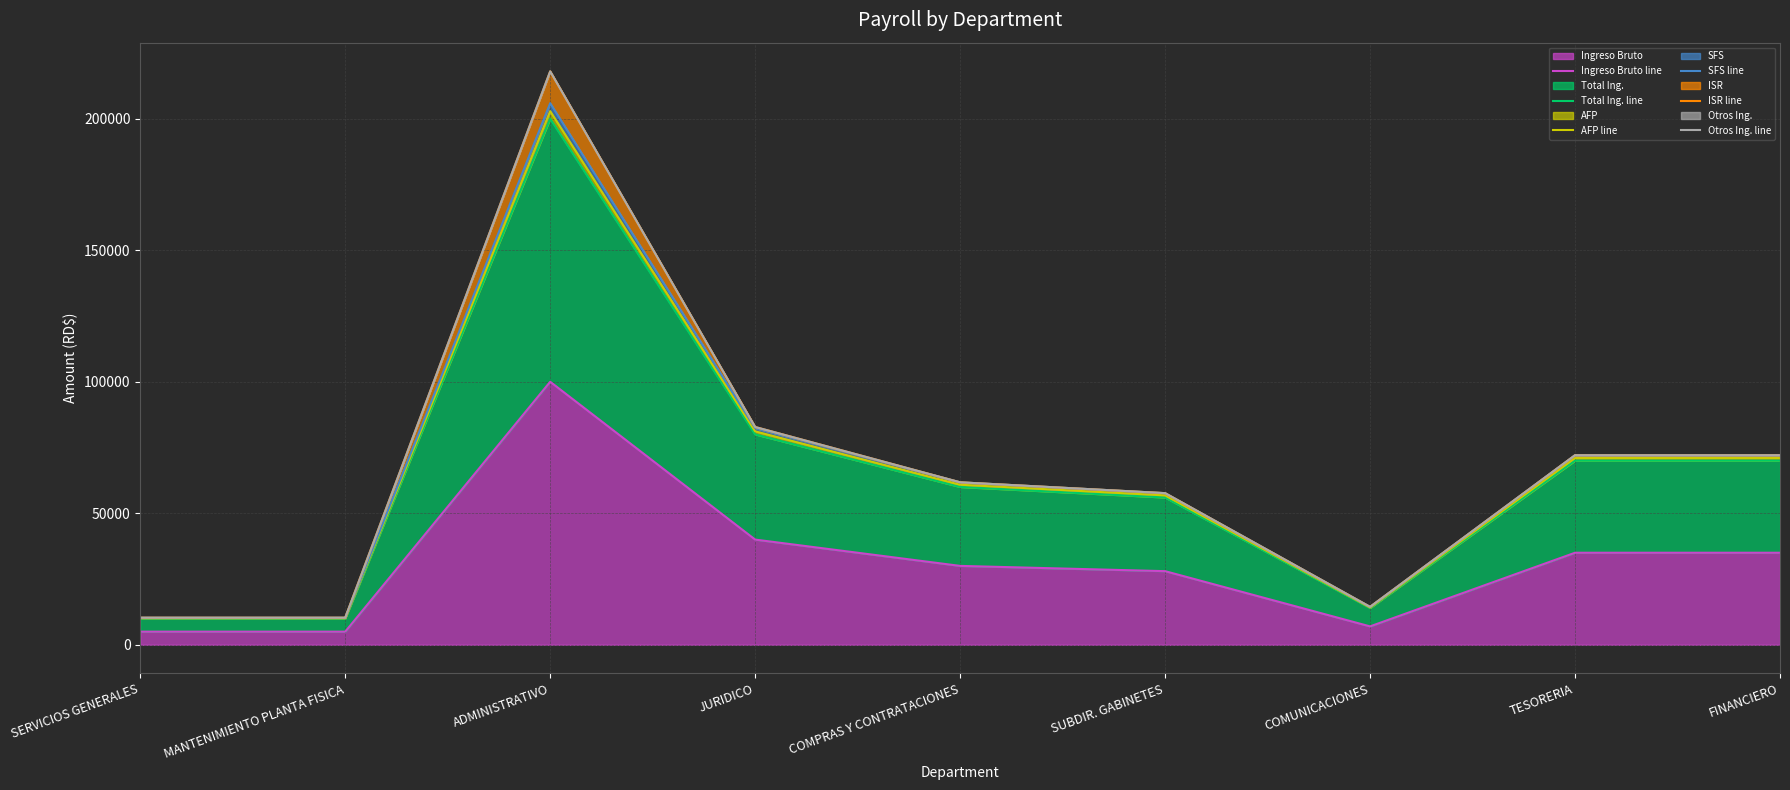

What is the label of the 1st point from the left?

SERVICIOS GENERALES